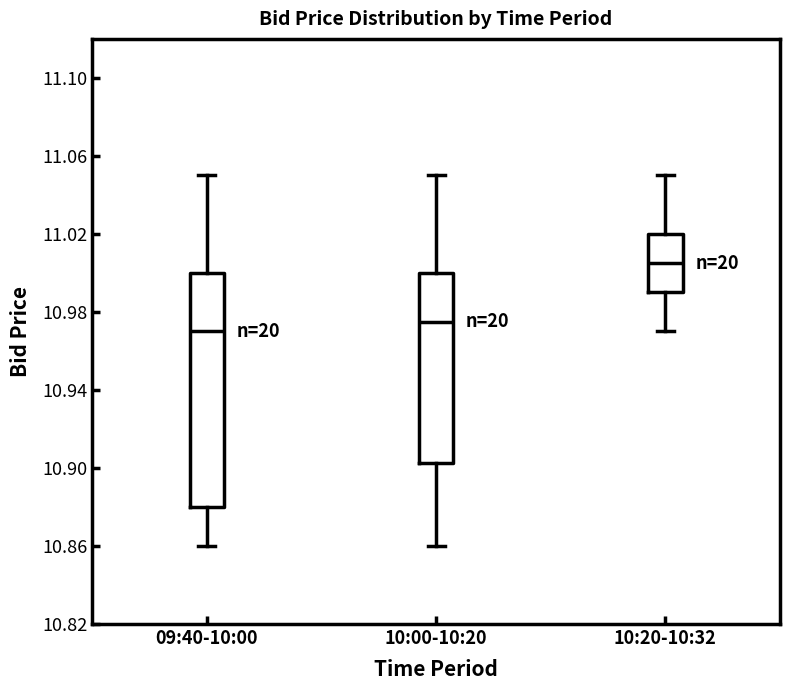

Reading left to right, read every box against the y-axis: the position of its median line, the range the box covers, and the ends of its whiskers. The values are not printed on the chart, so give them approximately, as read against the axis.

09:40-10:00: median 10.970, box 10.880 to 11.000, whiskers 10.860 to 11.050
10:00-10:20: median 10.975, box 10.905 to 11.000, whiskers 10.860 to 11.050
10:20-10:32: median 11.005, box 10.990 to 11.020, whiskers 10.970 to 11.050